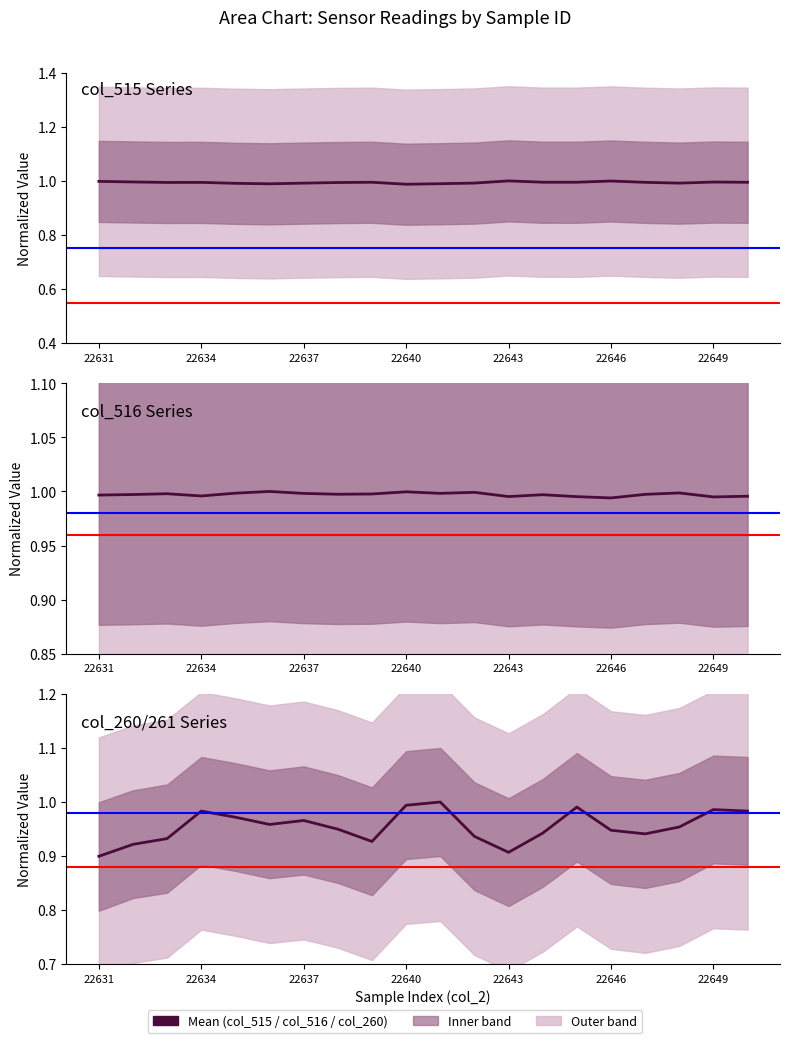

What is the sum of the col_515 values at 22643 and 22634?

2.0